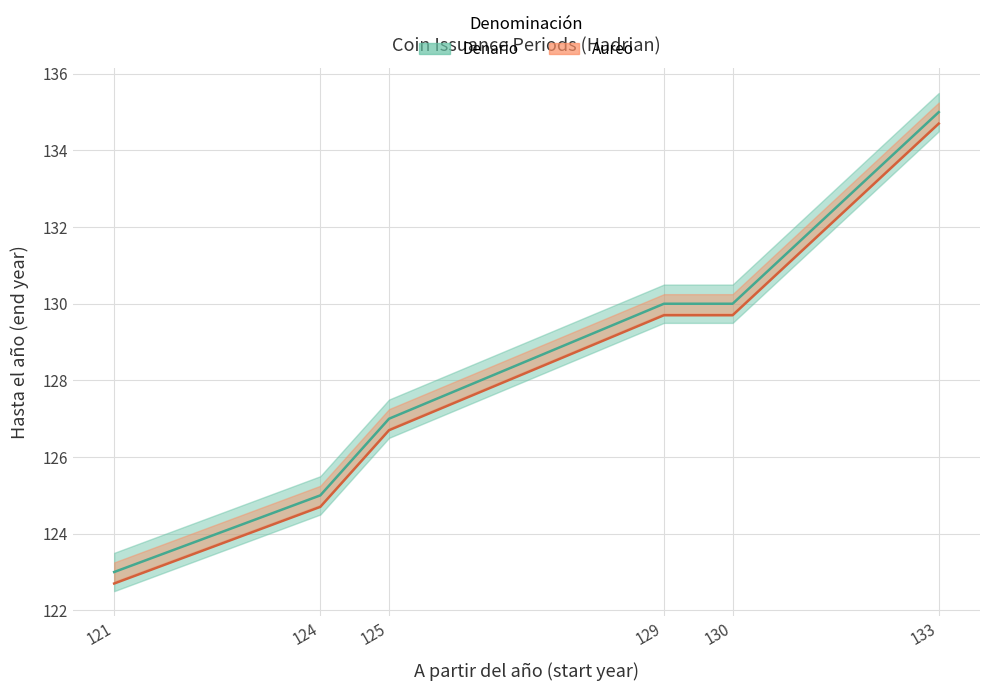

Where does the A partir del año series first go above 129?

130